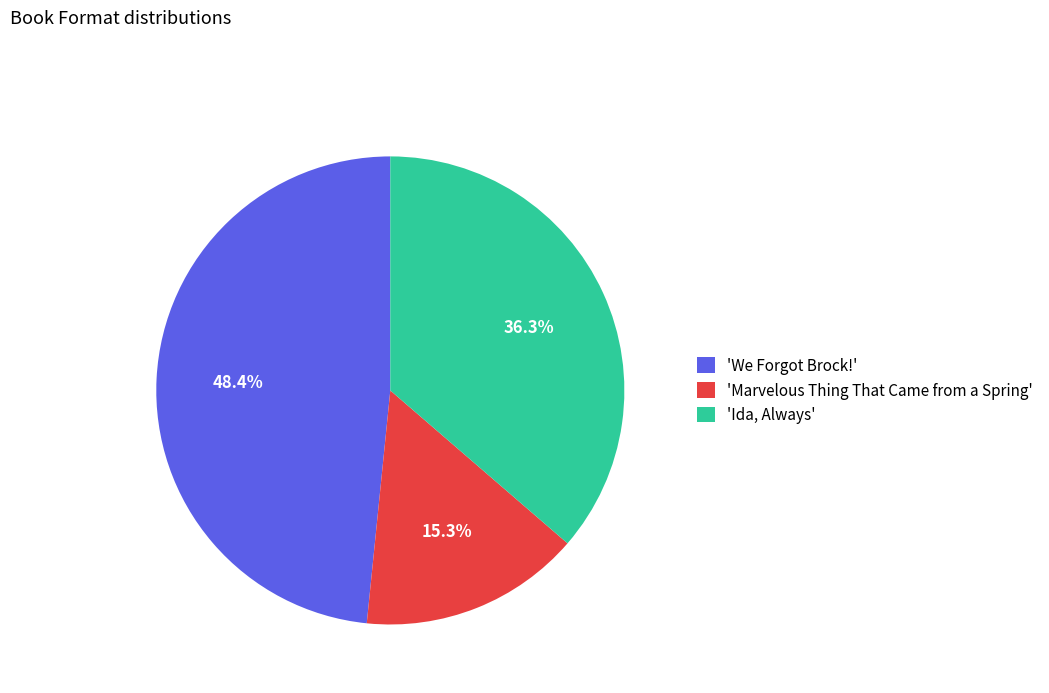

How much of the chart is everything except 'Ida, Always'?

63.7%